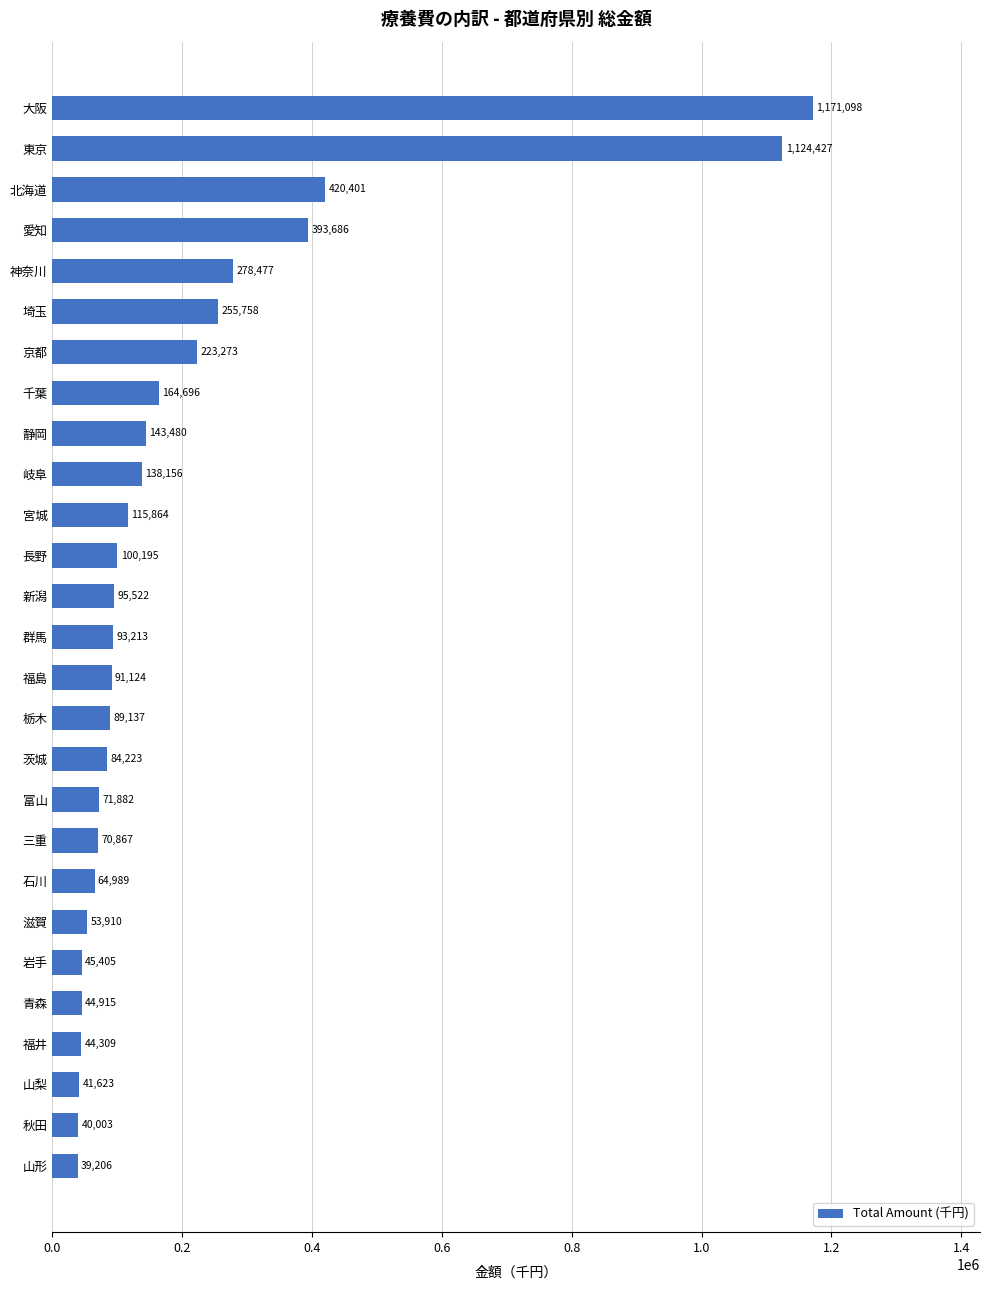

Are the bars grouped side by side (vs. stacked)?

No